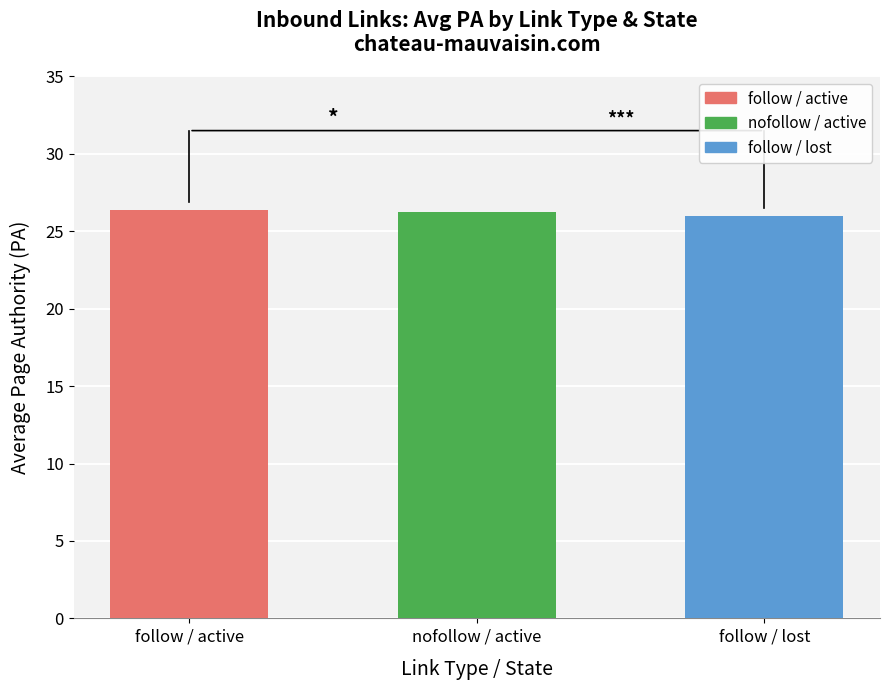

The chart shows a value of 46.7 at follow / active. True or false?

False